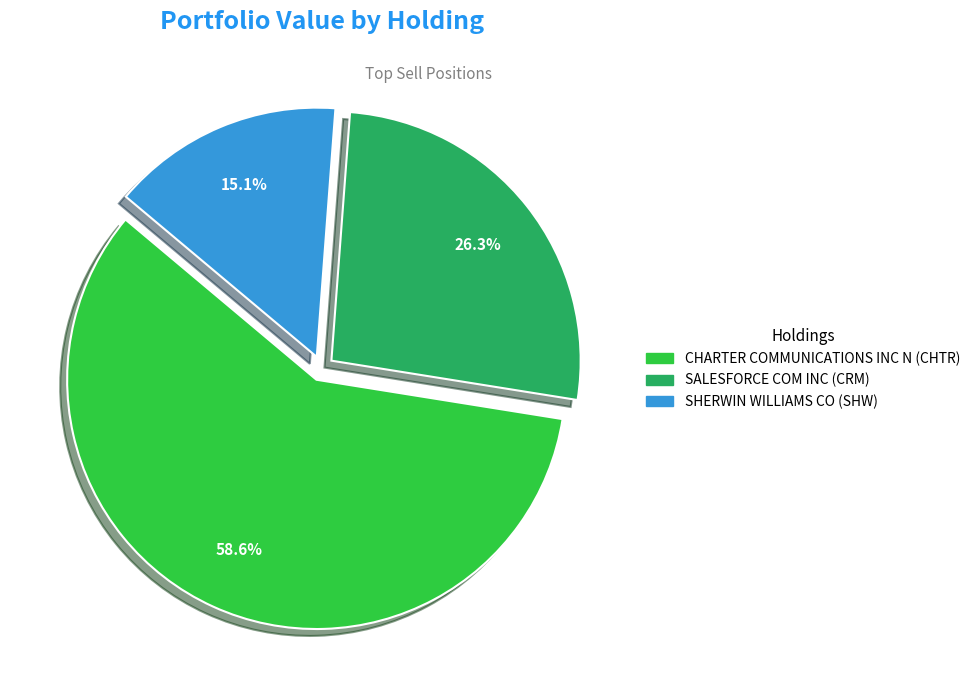

To the nearest percent, what portion does SHERWIN WILLIAMS CO represent?

15%